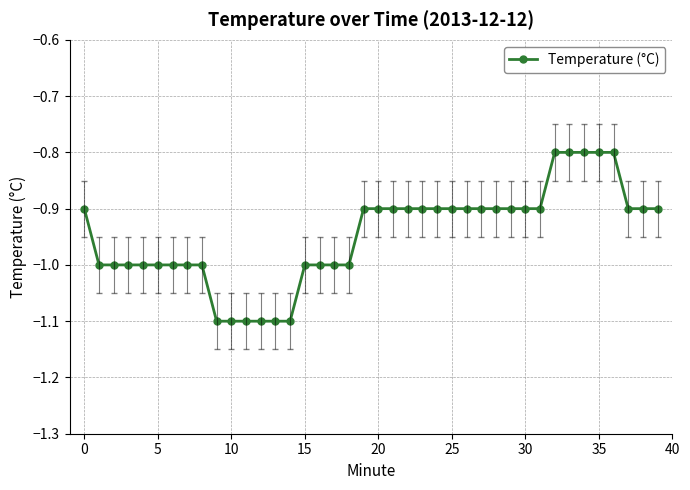

What is the sum of all values?

-37.9